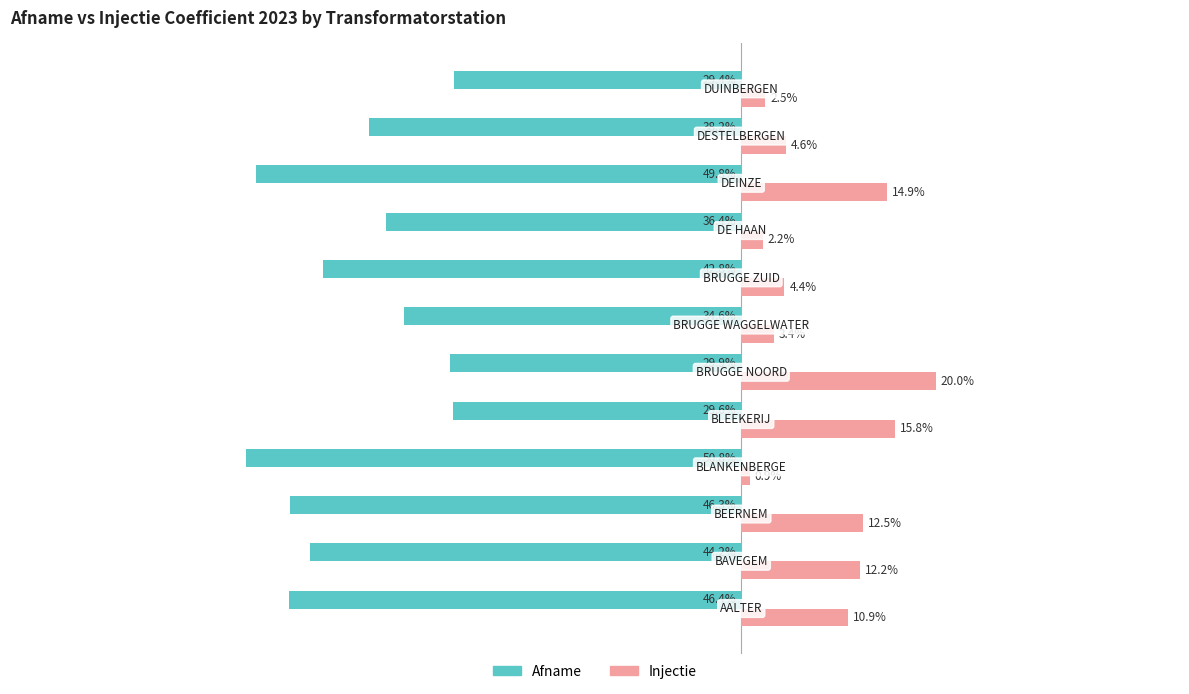

What are all the series names shown in the legend?

Afname, Injectie